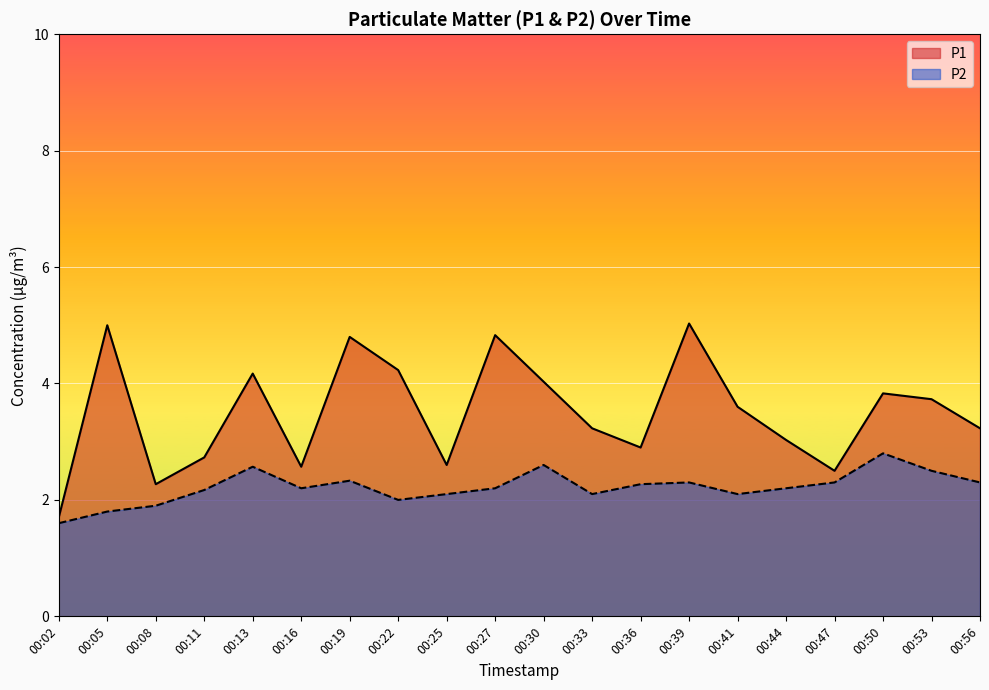

What is the total value across all series at 00:25?

4.7